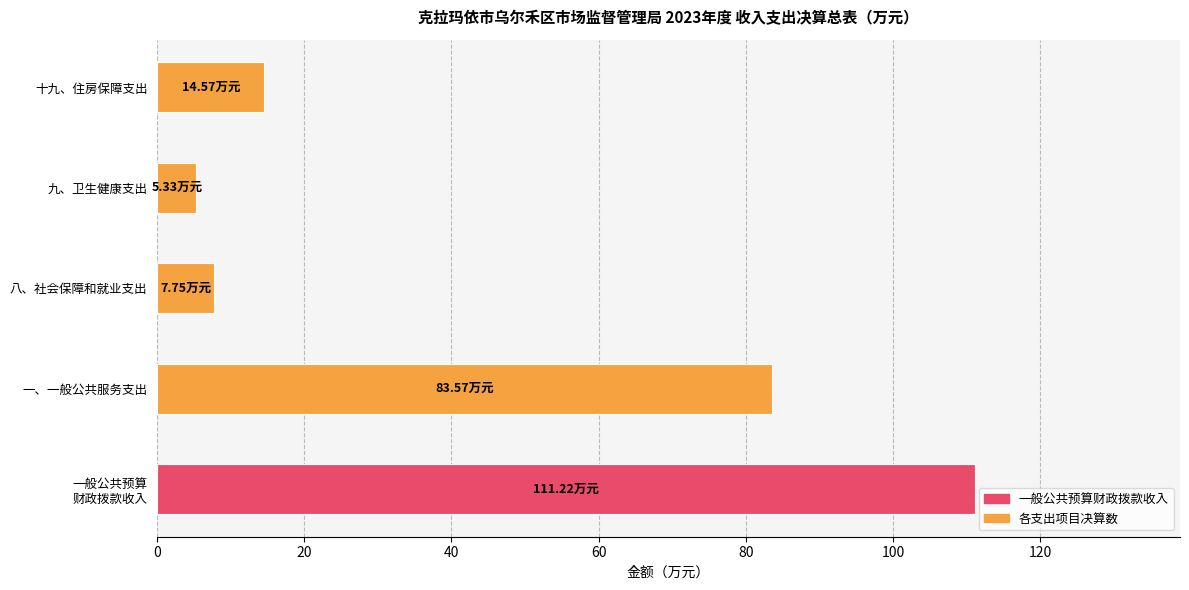

What is the difference between the maximum and minimum values?

105.9